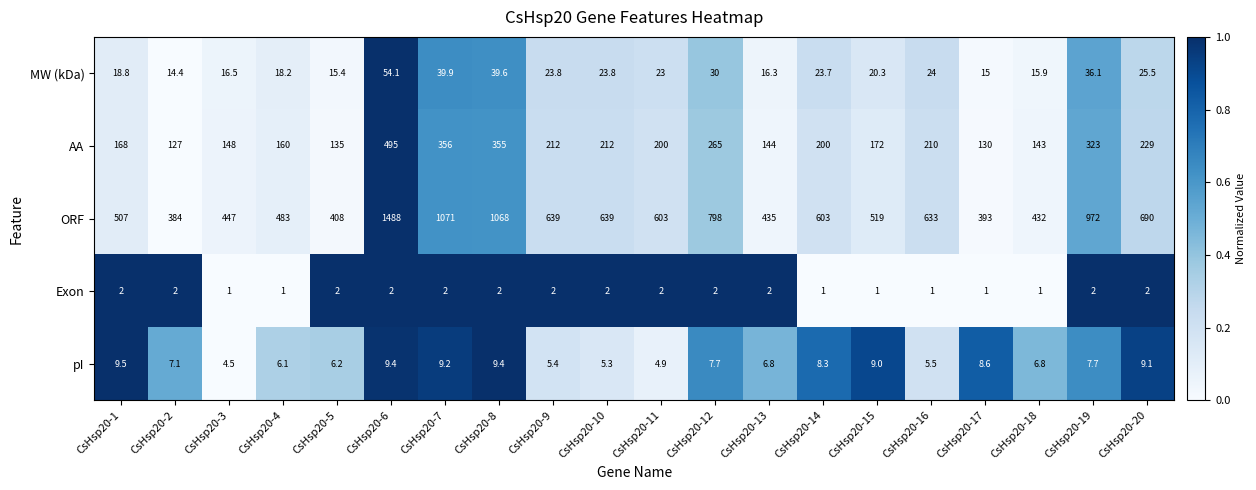

What is the total value across all series at CsHsp20-12?

1102.7